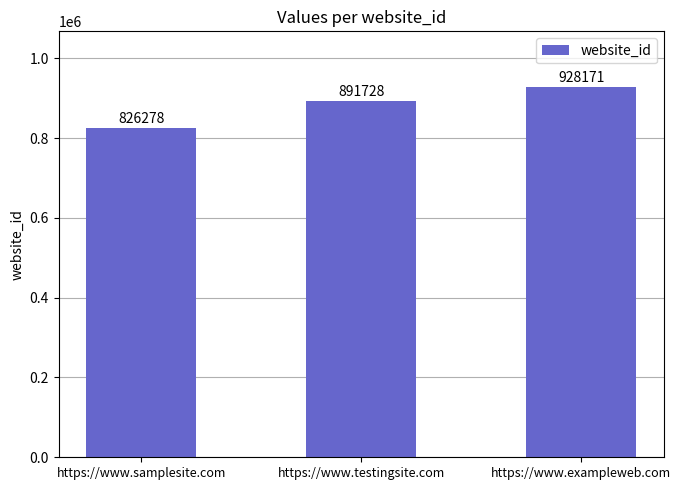

Which category has the highest value across all series?

https://www.exampleweb.com